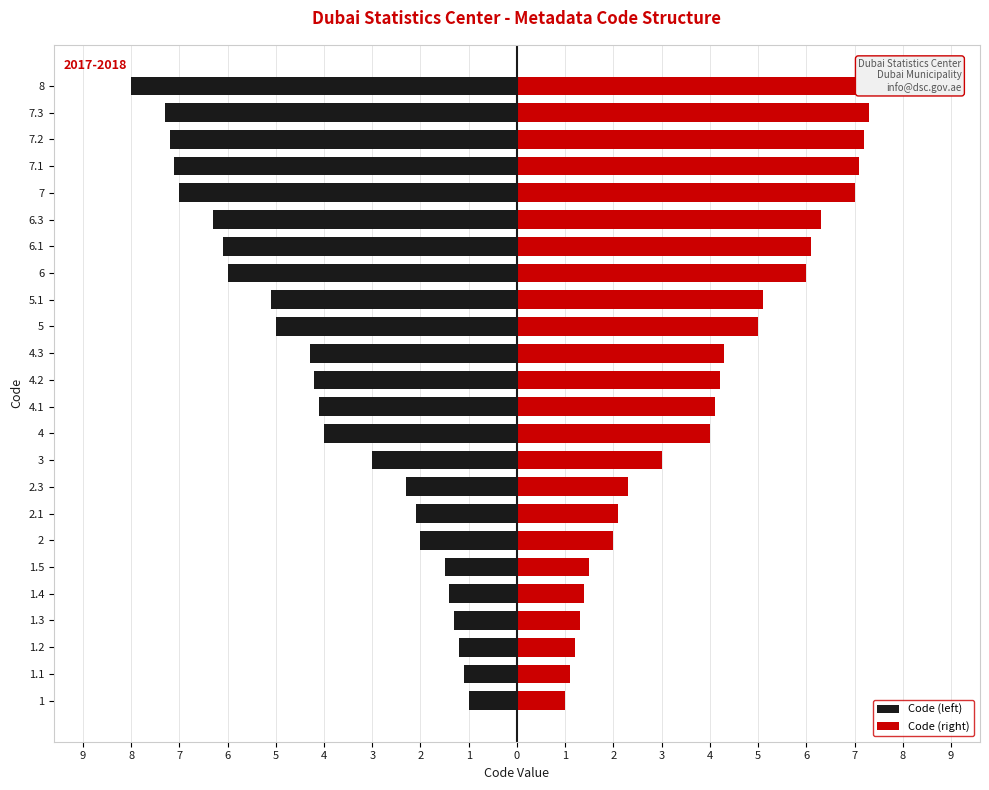

Rank the series at 8 from highest to lowest value.

Code (right), Code (left)